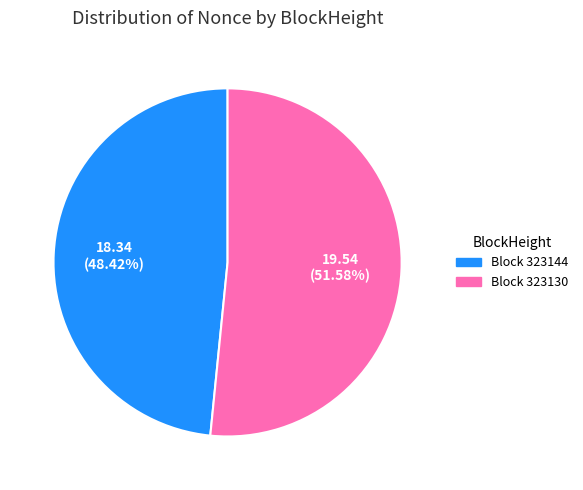

How many slices are in this pie chart?

2